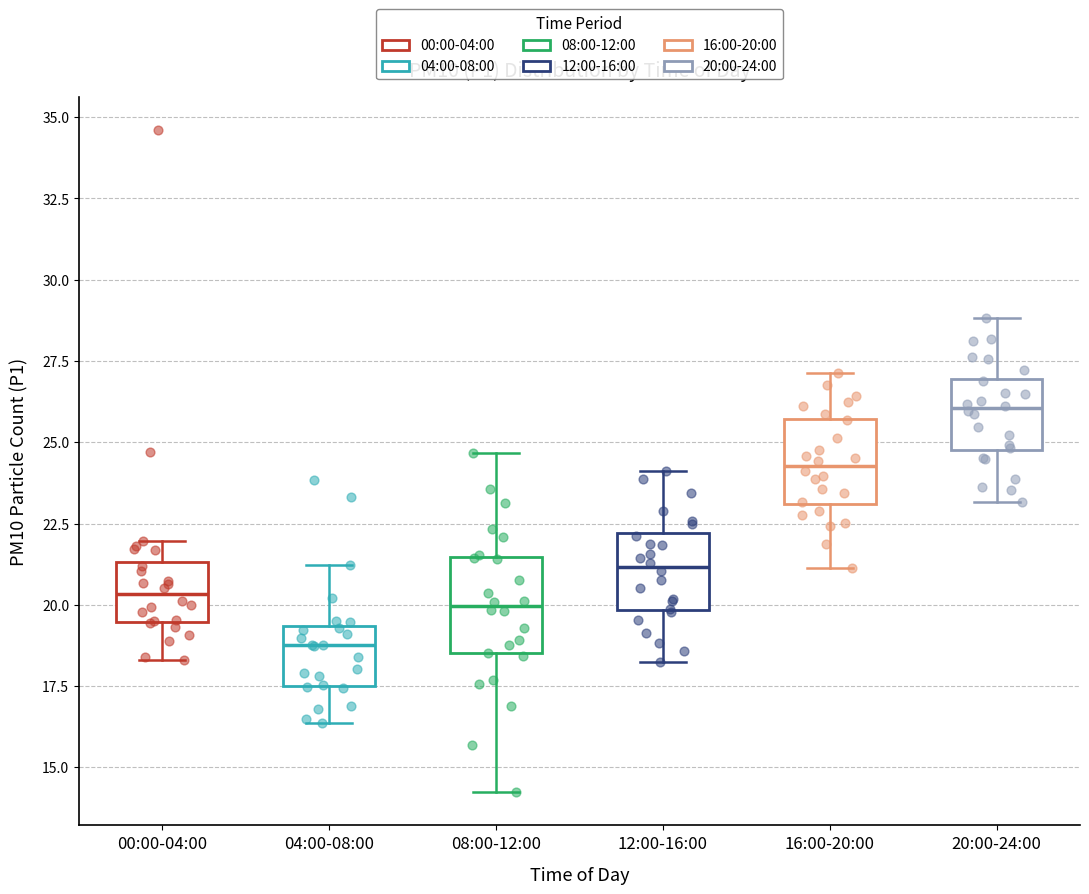

Where is the lower edge of the box for 04:00-08:00 on the y-axis? The values are not printed on the chart, so give them approximately, as read against the axis.

17.5